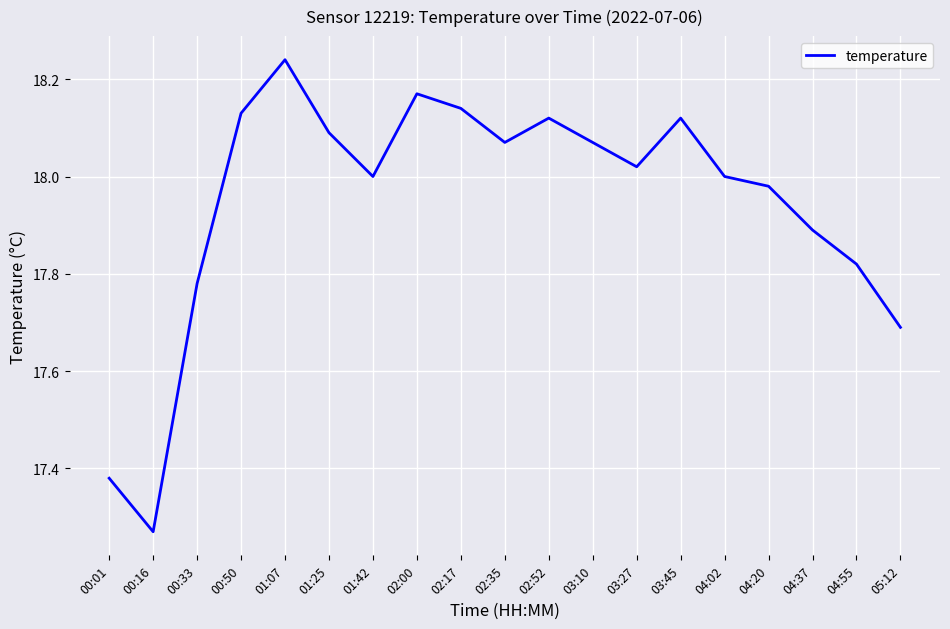

What position from the right is 04:02?

5